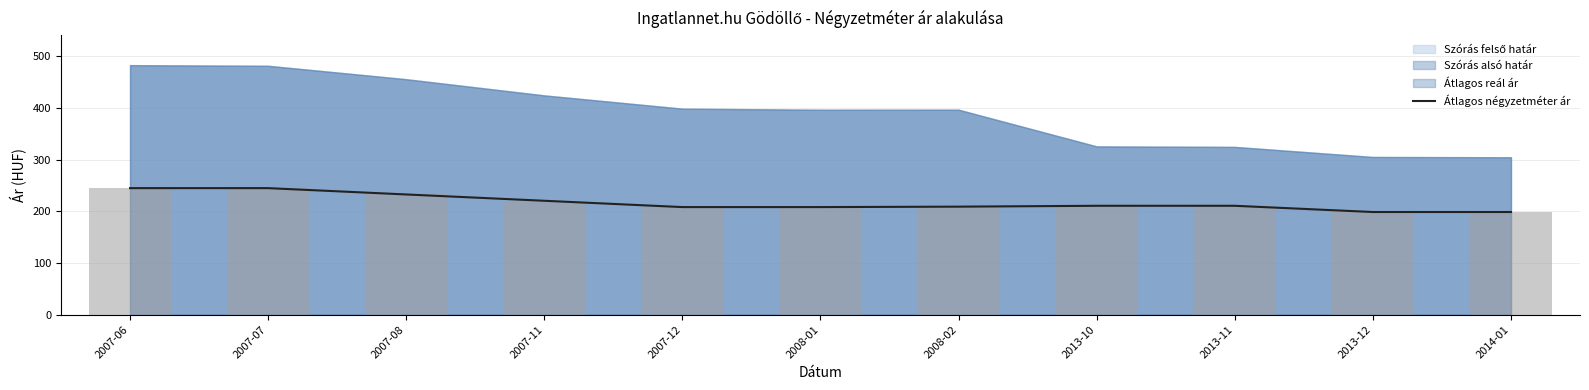

What is the ratio of the value at 2007-07 to the value at 2013-12?

1.2